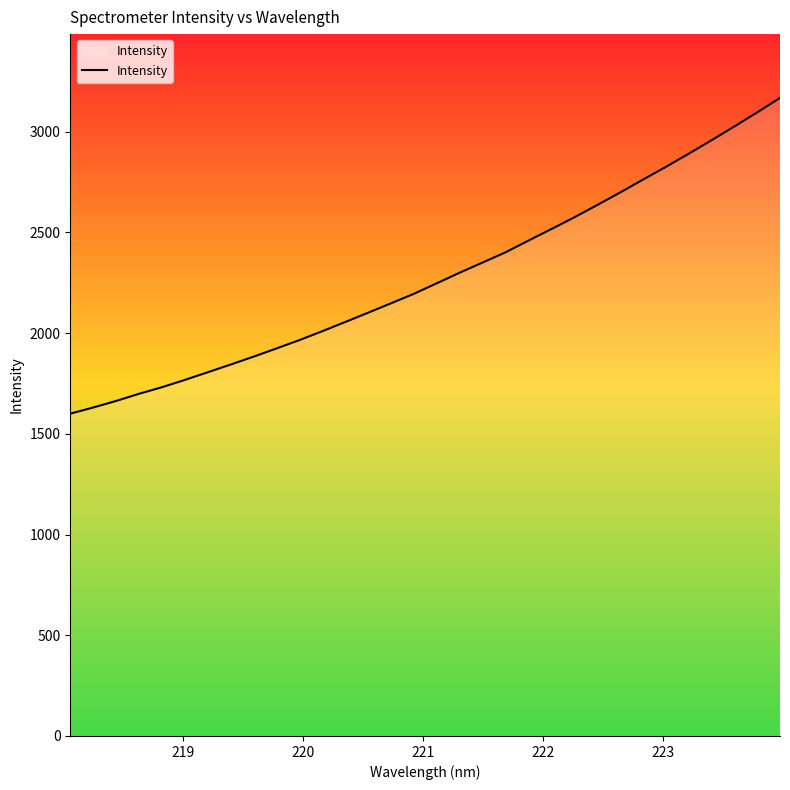

What is the difference between the maximum and minimum values?

1567.5